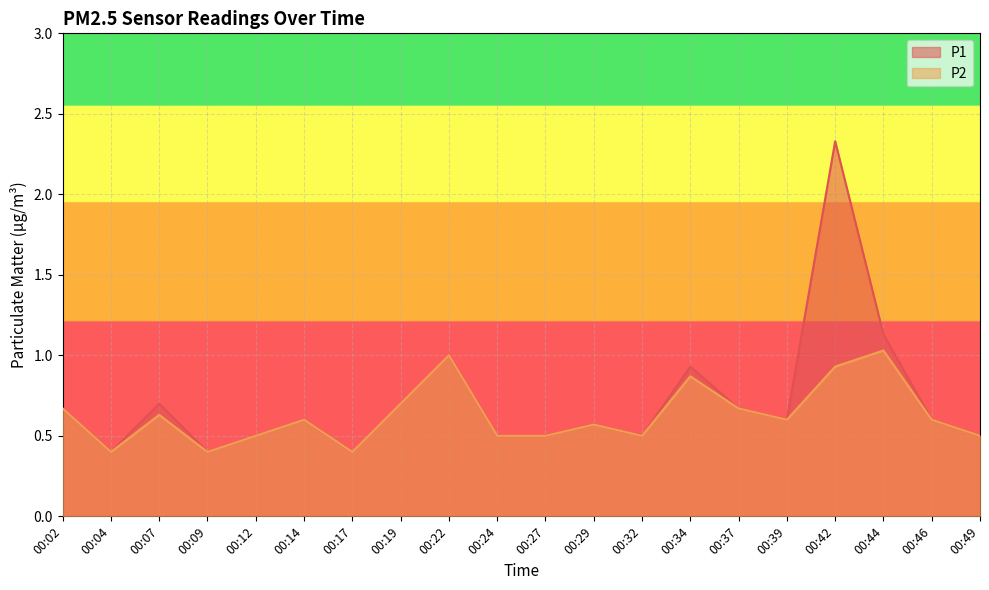

How many data points does each series have?

20